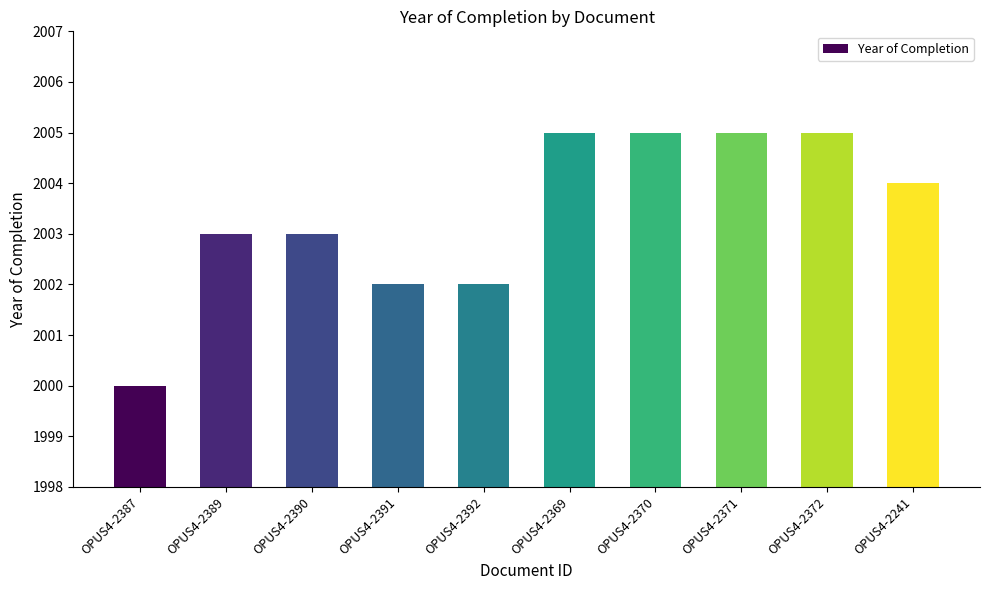

How many series are shown in this chart?

1